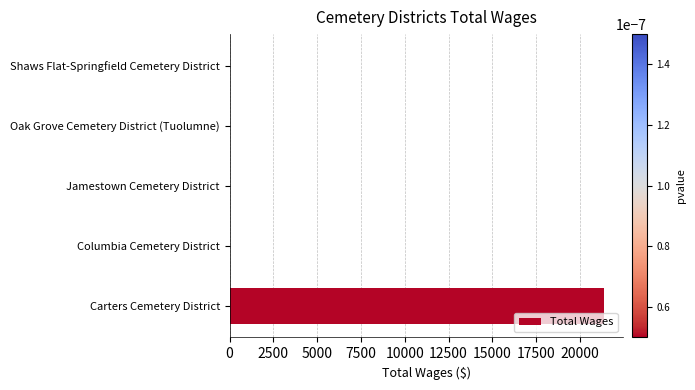

What is the average value?

4277